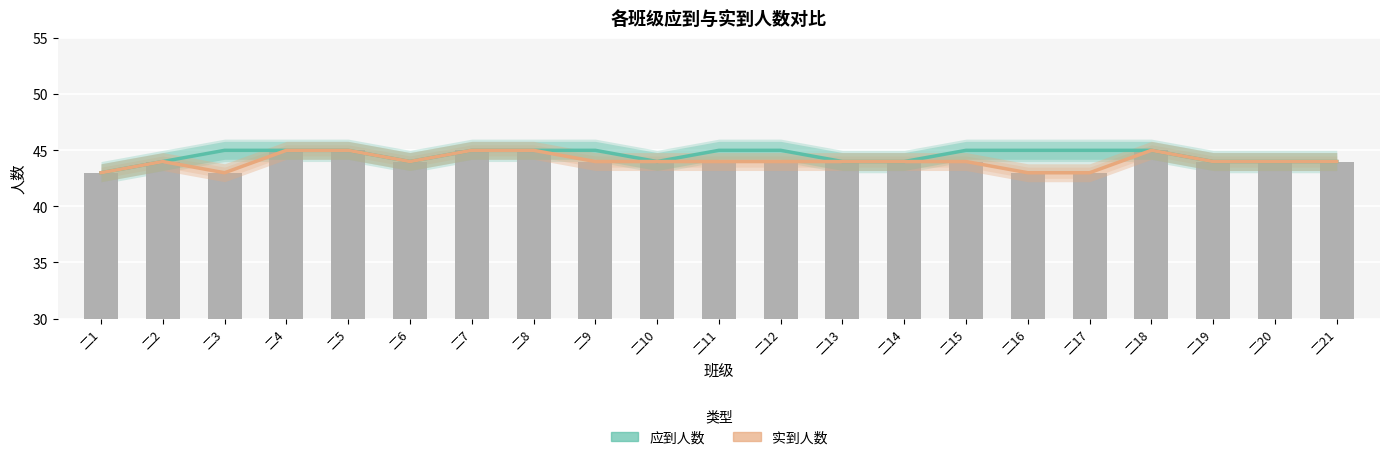

What are all the series names shown in the legend?

应到人数, 实到人数